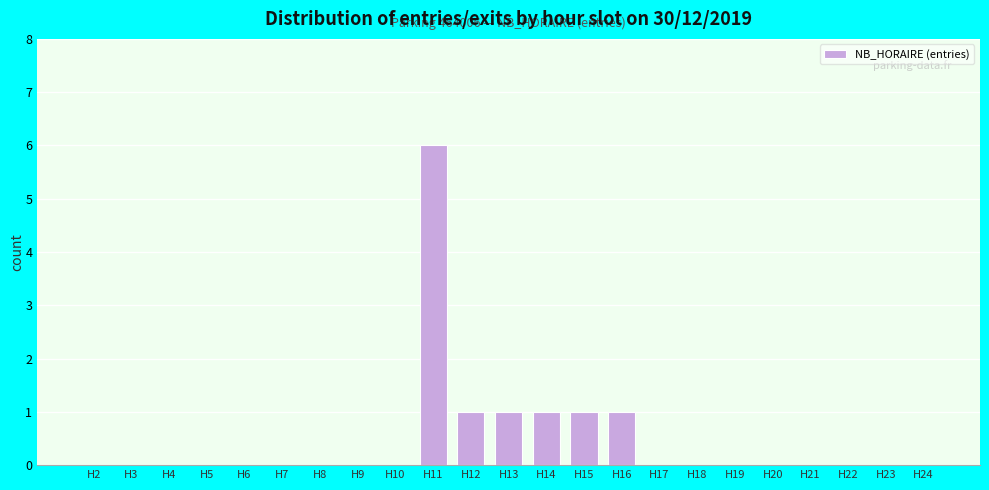

Reading left to right, what are all the values shown in this chart?

H2=0	H3=0	H4=0	H5=0	H6=0	H7=0	H8=0	H9=0	H10=0	H11=6	H12=1	H13=1	H14=1	H15=1	H16=1	H17=0	H18=0	H19=0	H20=0	H21=0	H22=0	H23=0	H24=0